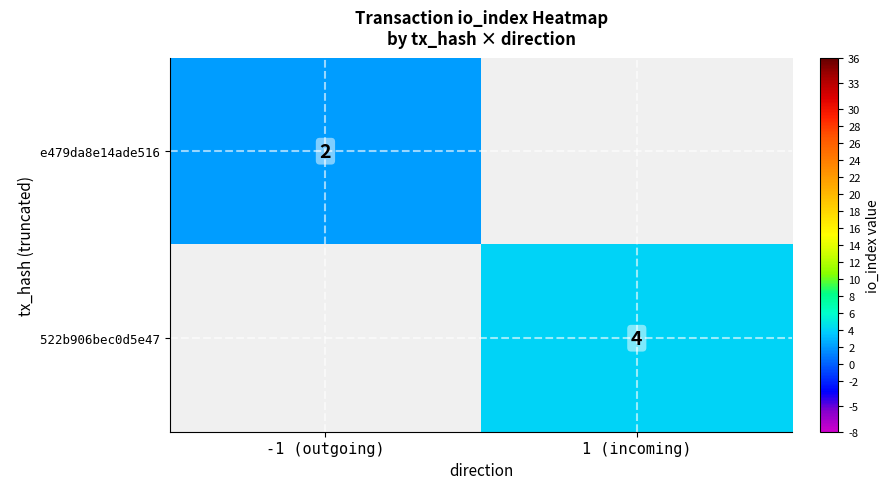

At which label does e479da8e⁤14ade516 reach its minimum?

-1 (outgoing)